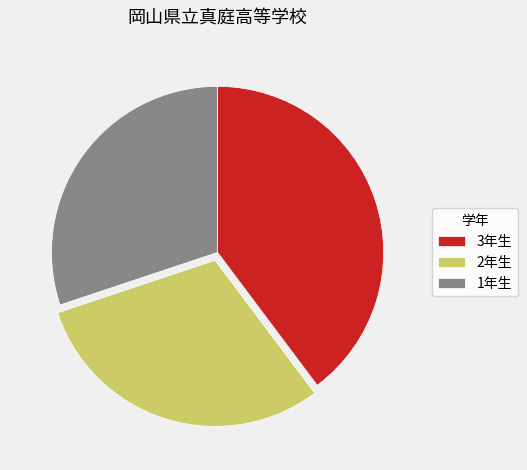

Which slice is the largest?

3年生